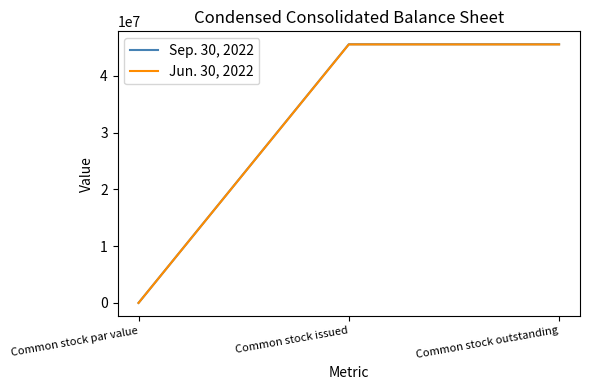

How many categories are shown in the chart?

3